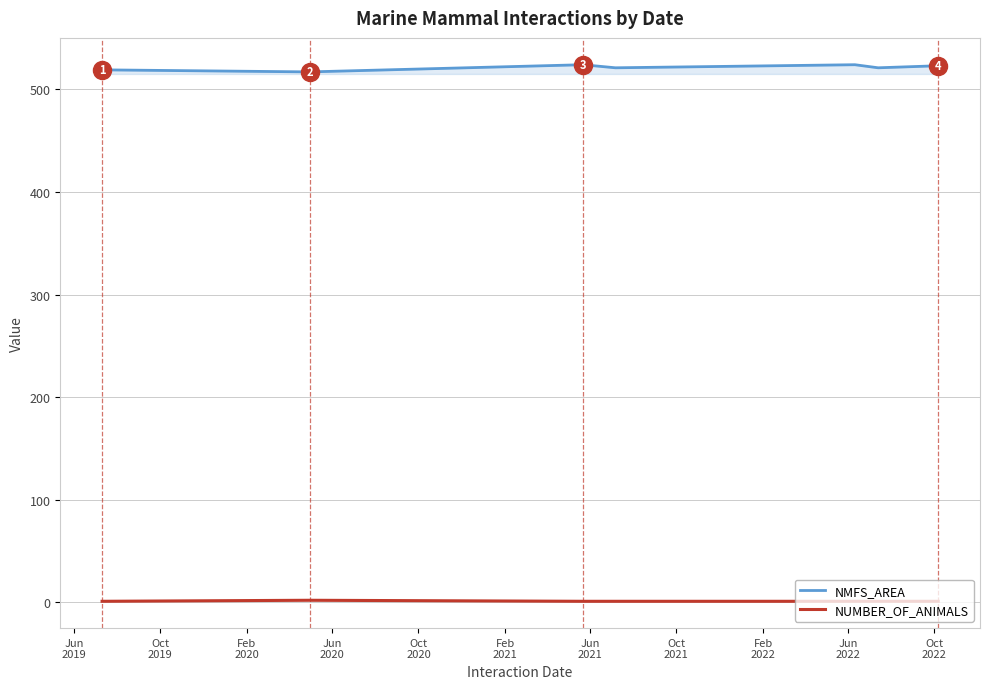

How many interior local peaks does the NMFS_AREA series have?

2